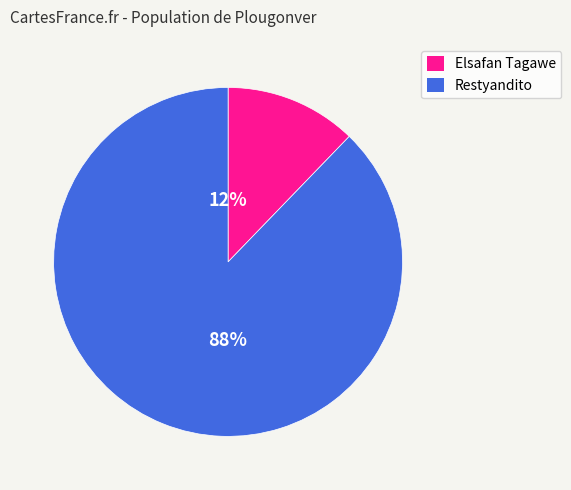

How many slices are in this pie chart?

2